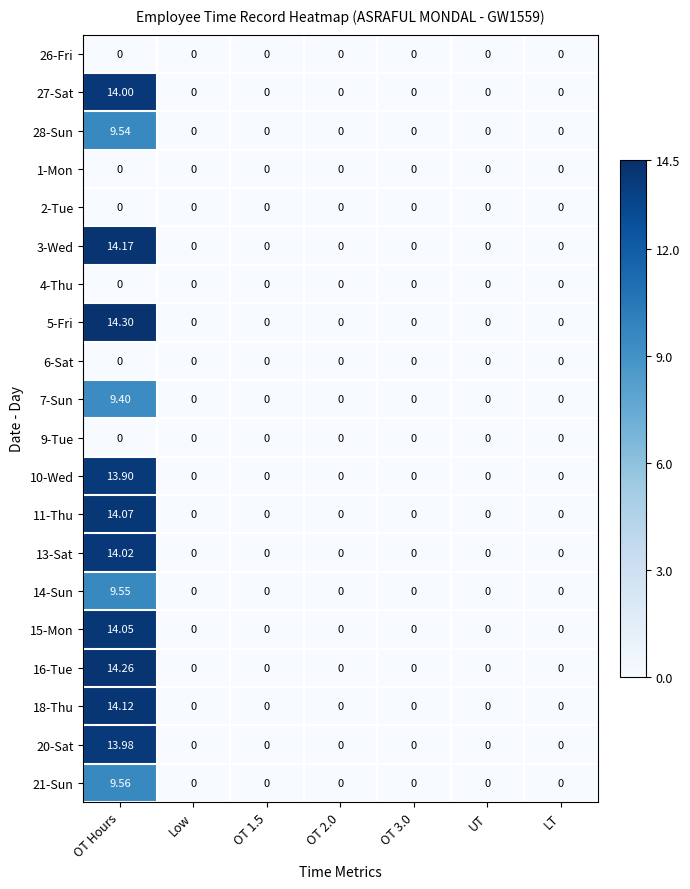

Which label corresponds to the largest value in the chart?

OT Hours